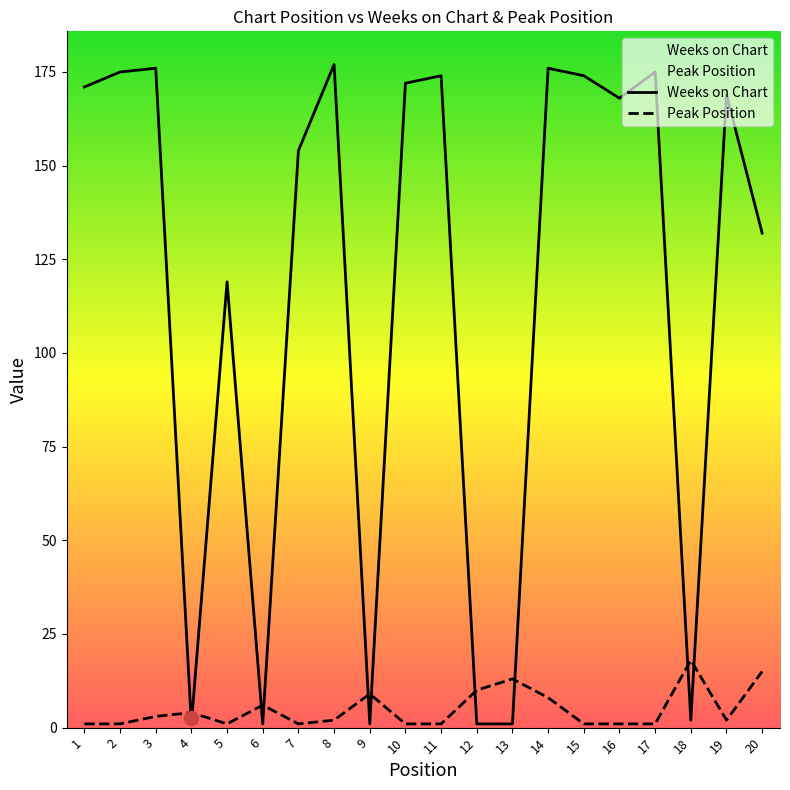

How many interior local valleys does the Peak Position series have?

3